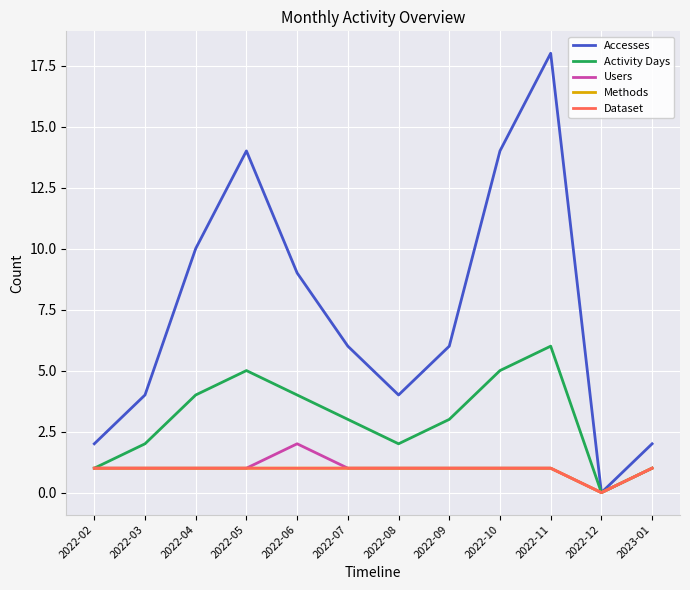

At how many categories does at least one series exceed 10?

3